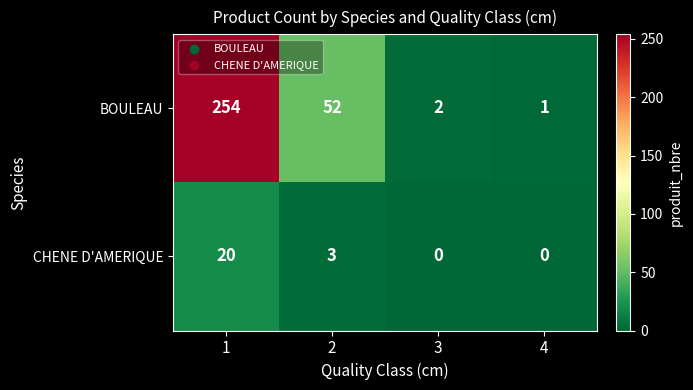

Which series has the widest spread of values?

BOULEAU